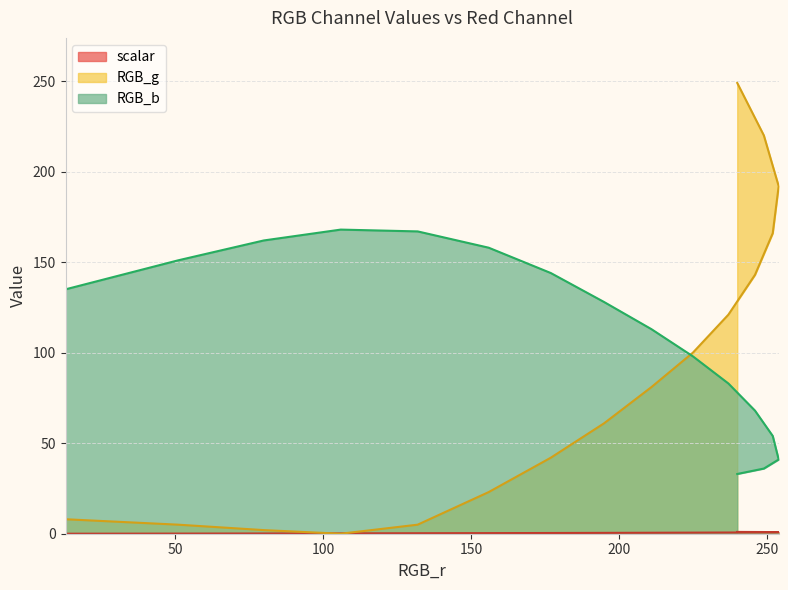

At which category does the chart reach its peak across all series?

240